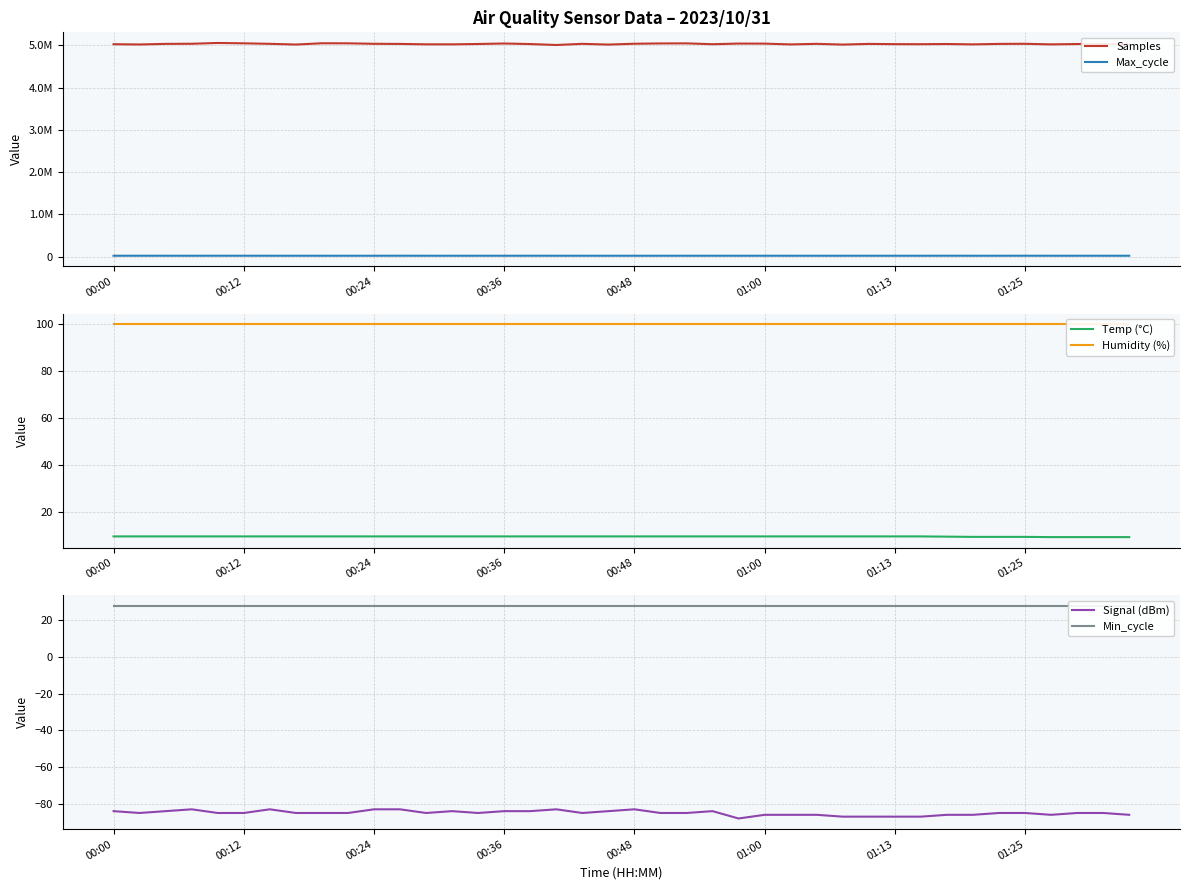

True or false: Signal (dBm) and Min_cycle intersect in this chart.

False